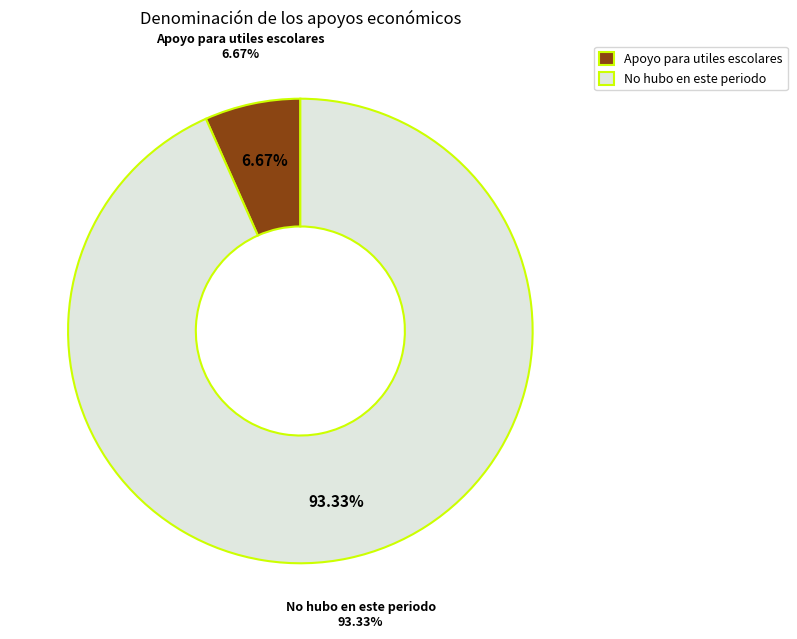

Which slice is the smallest?

Apoyo para utiles escolares